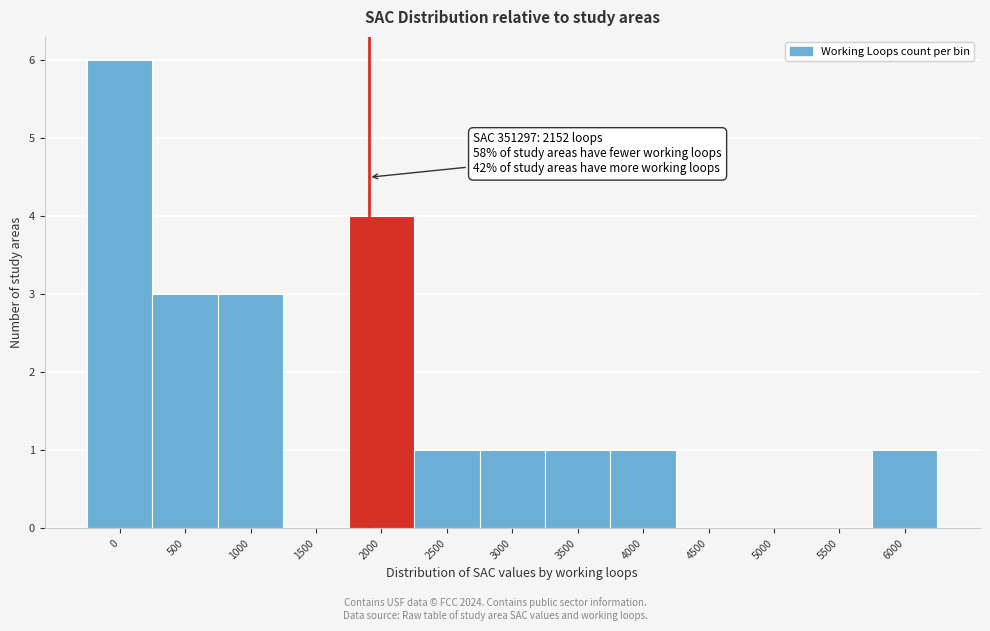

Reading left to right, list all the values displayed in this chart.

0=6	500=3	1000=3	1500=0	2000=4	2500=1	3000=1	3500=1	4000=1	4500=0	5000=0	5500=0	6000=1